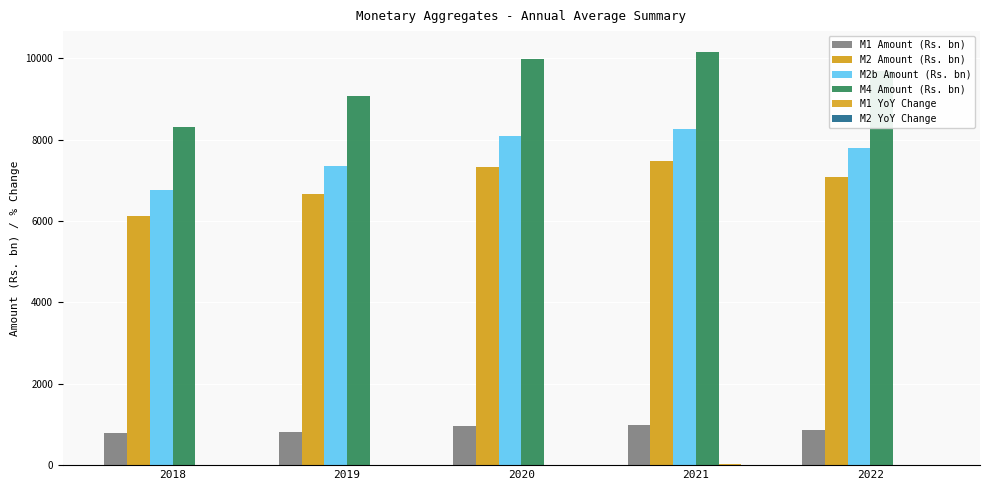

The value of M2 YoY Change at 2018 is 15.7. True or false?

True